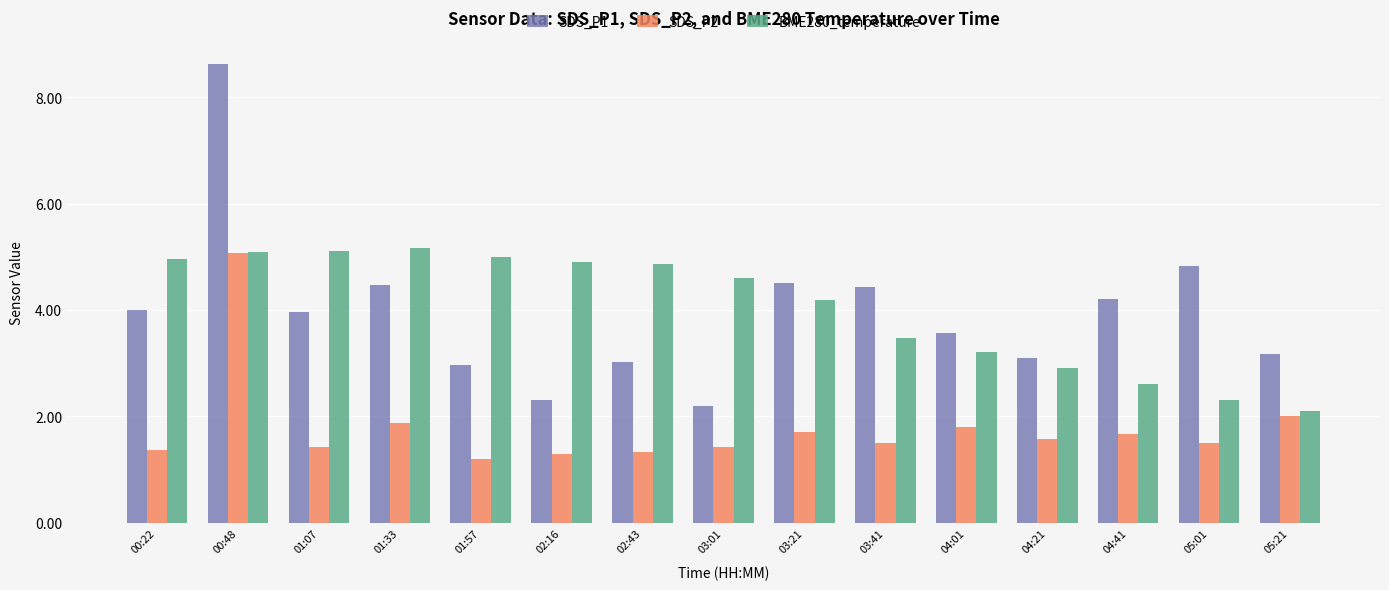

Does the chart contain any negative values?

No